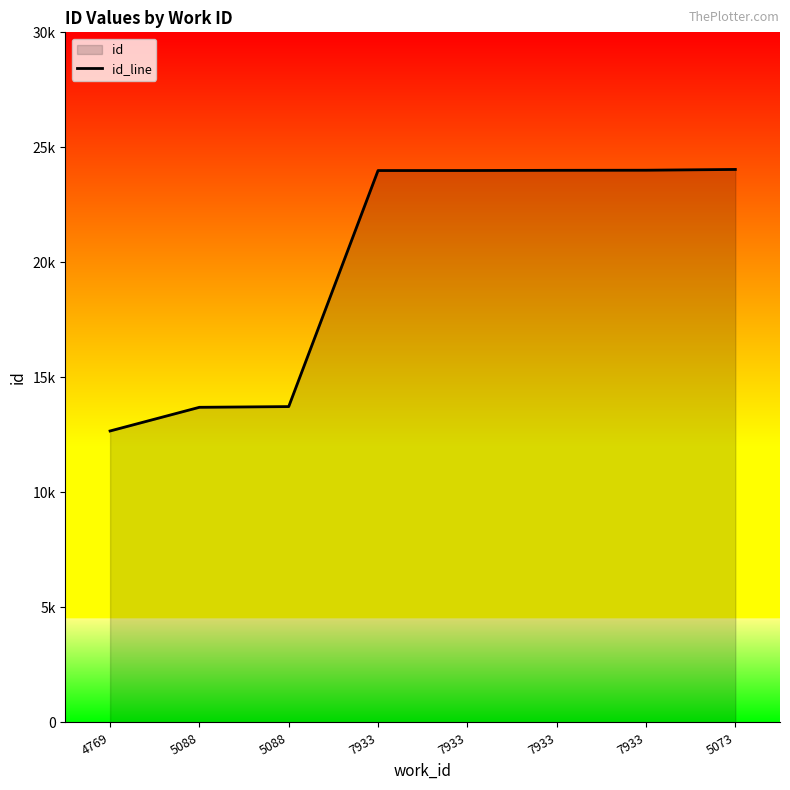

What is the difference between the maximum and minimum values?

11369